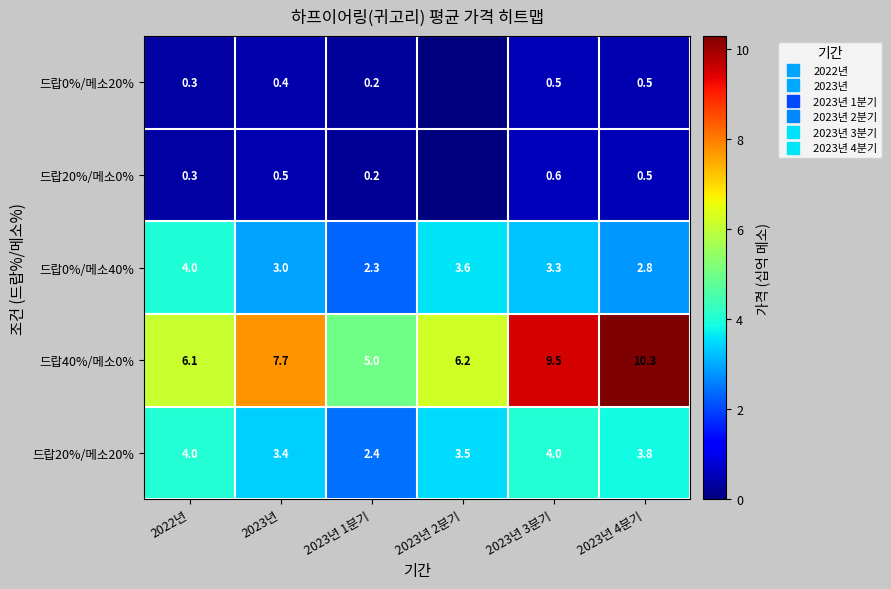

At which category is the sum across all series the highest?

2023년 4분기